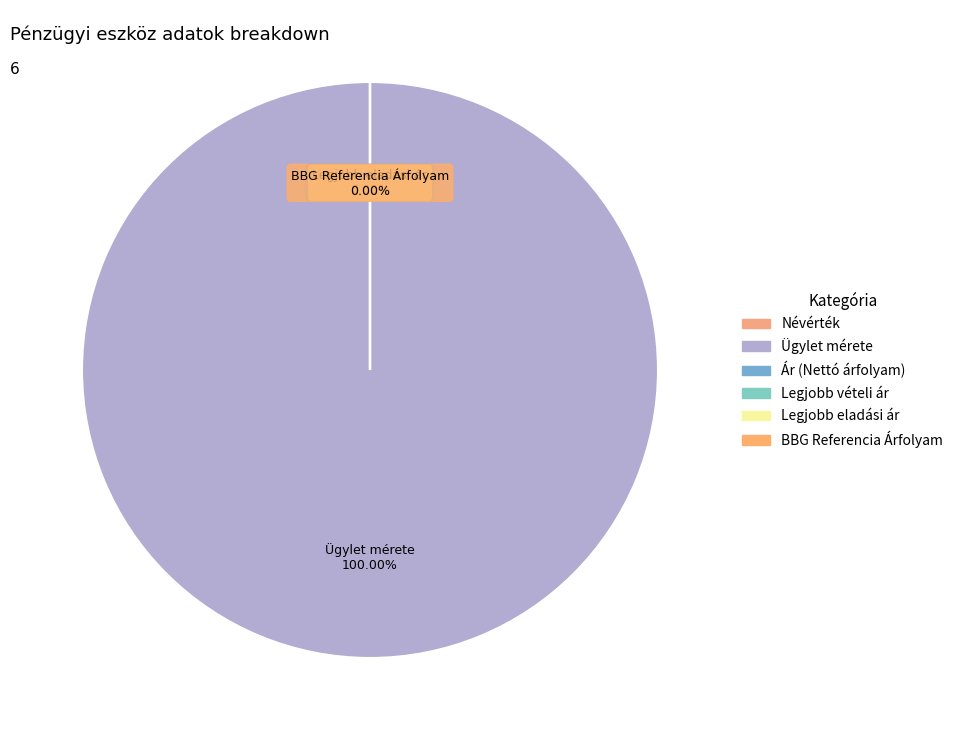

What percentage is NOT represented by Névérték?

100.0%